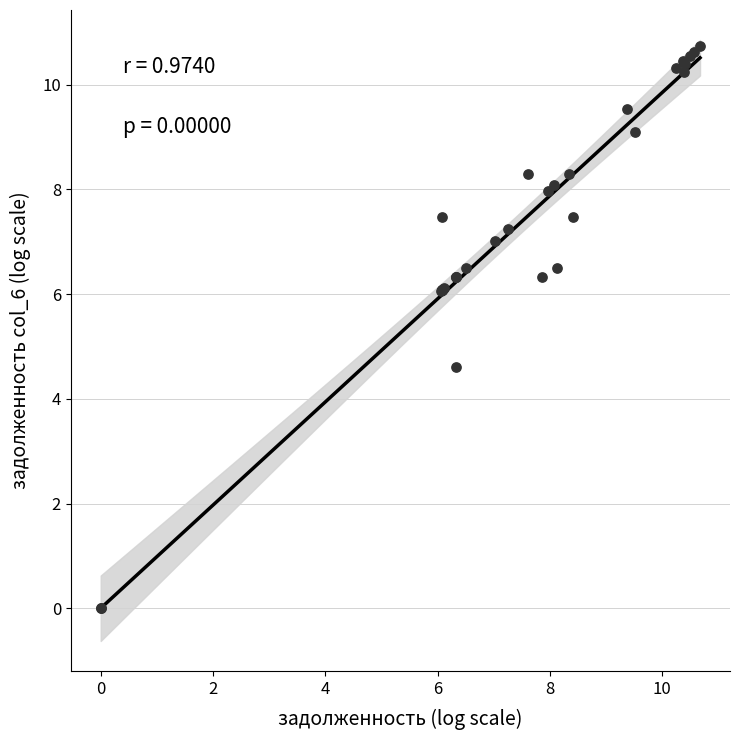

What Y value in the scatter plot is closest to 5?

4.6